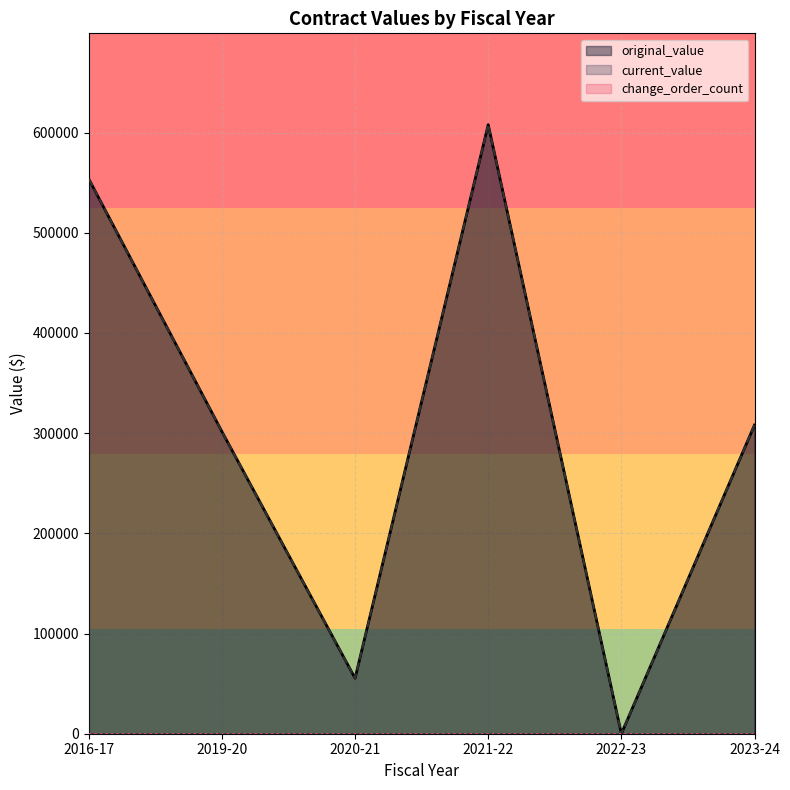

The current_value series shows 308100.0 at 2023-24. True or false?

True